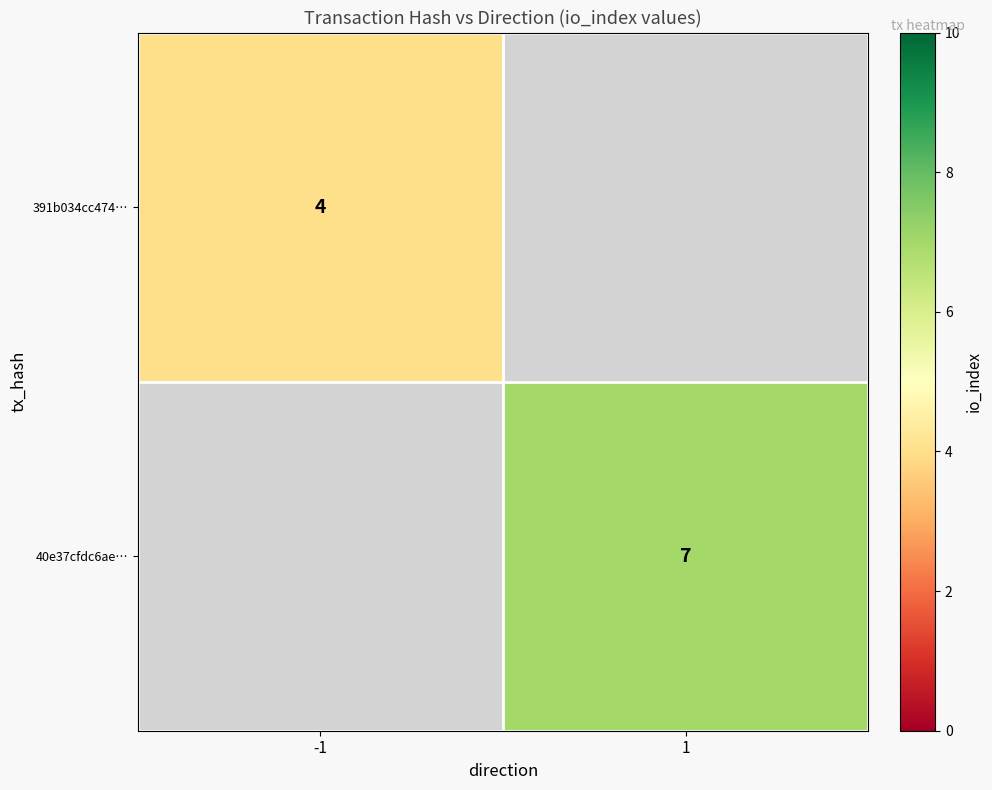

The 391b034cc474… series shows 6 at -1. True or false?

False